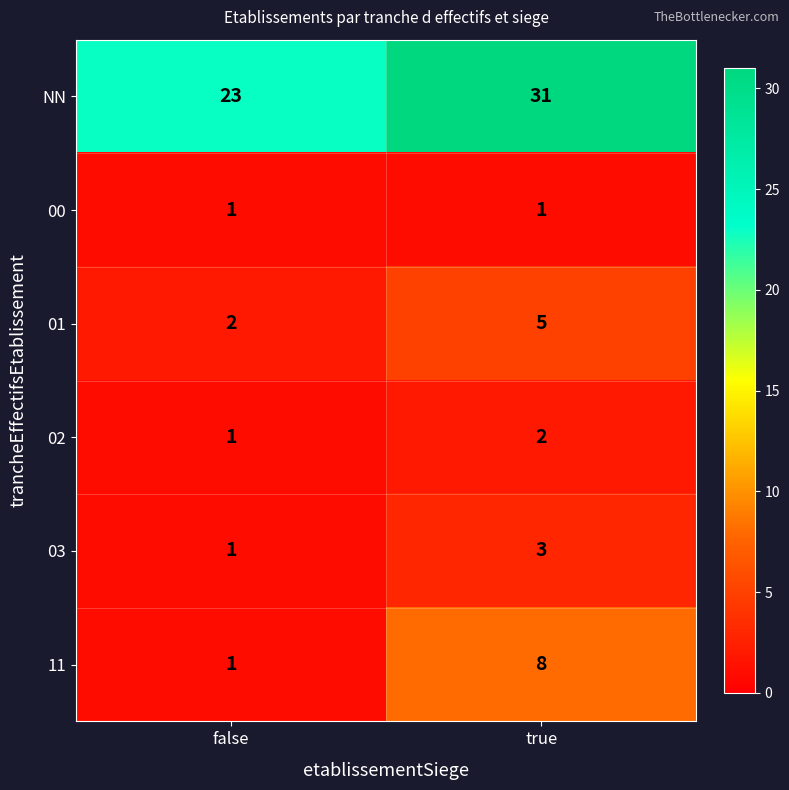

Reading left to right, what are all the values shown in this chart?

NN: 23	31
00: 1	1
01: 2	5
02: 1	2
03: 1	3
11: 1	8